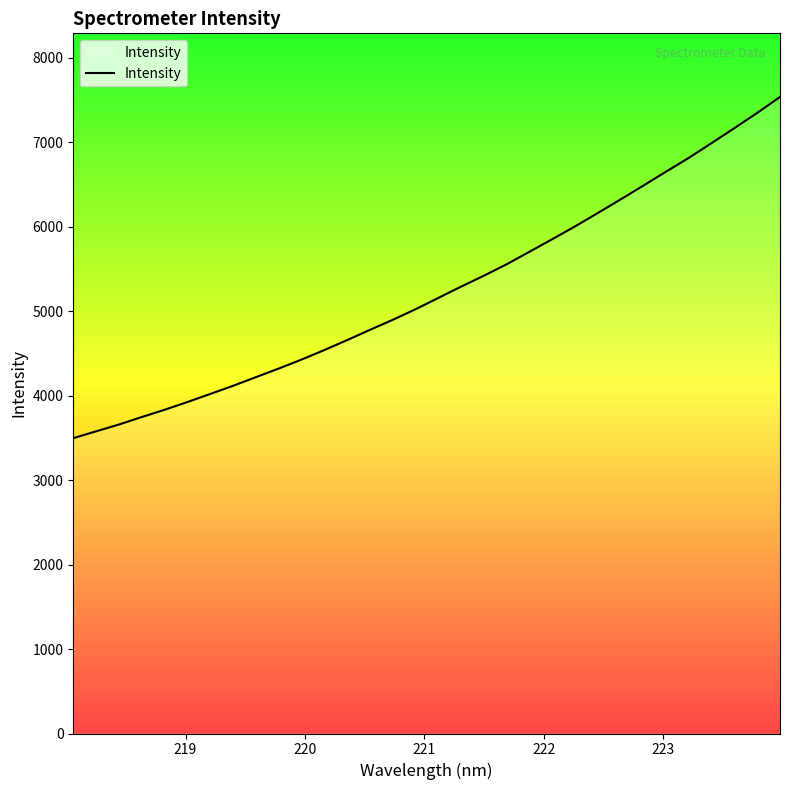

How many lines are shown in the chart?

1